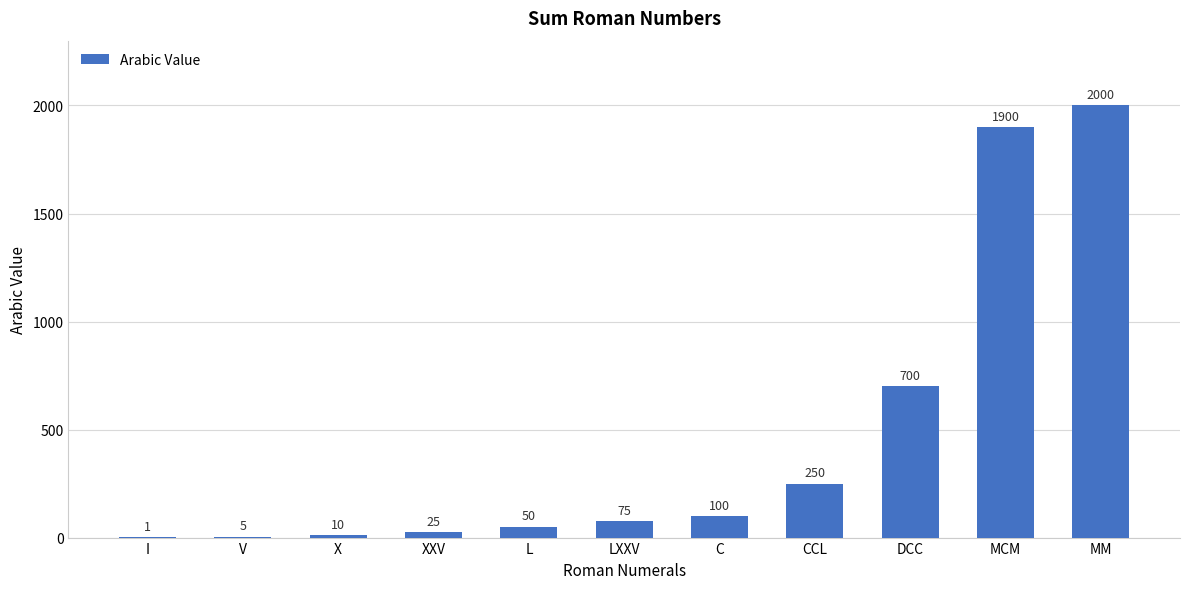

What is the sum of the values at C and XXV?

125